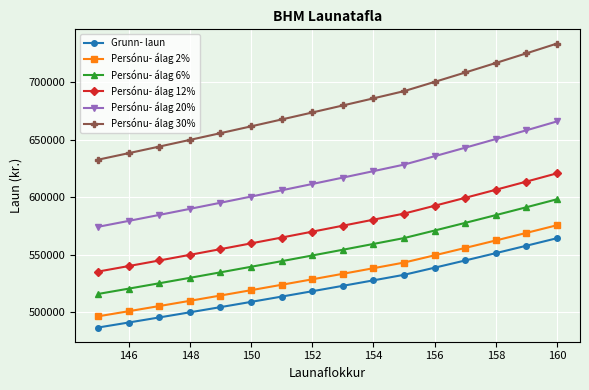

List the series in order of their peak value, highest first.

Persónu- álag 30%, Persónu- álag 20%, Persónu- álag 12%, Persónu- álag 6%, Persónu- álag 2%, Grunn- laun